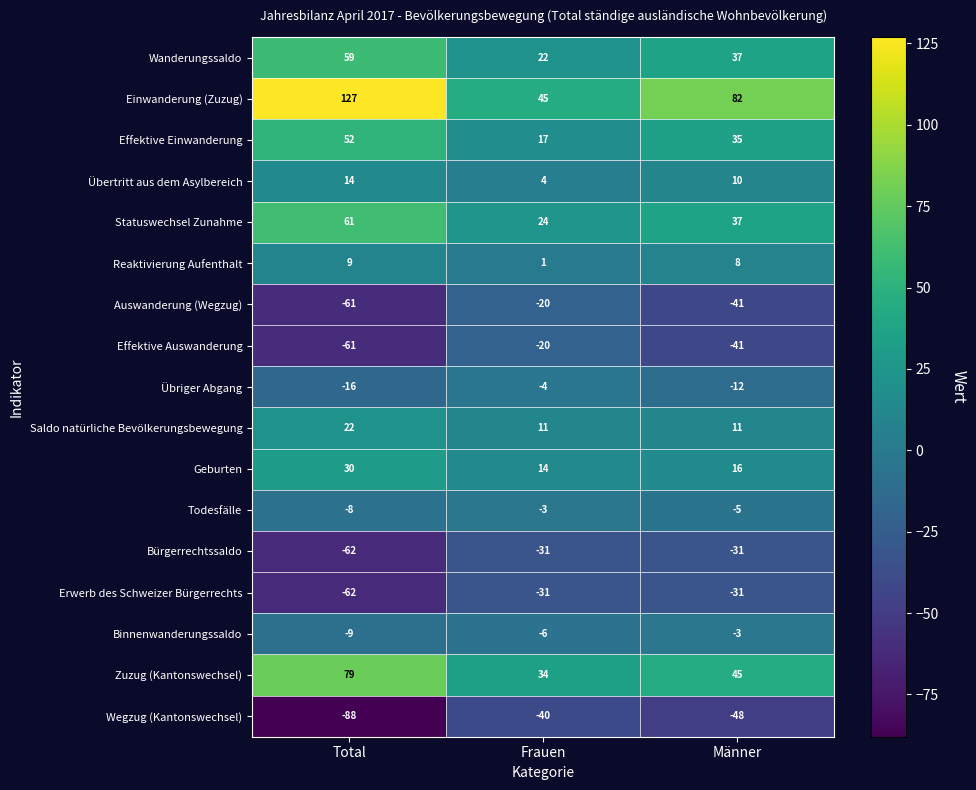

What is the smallest value displayed?

-88